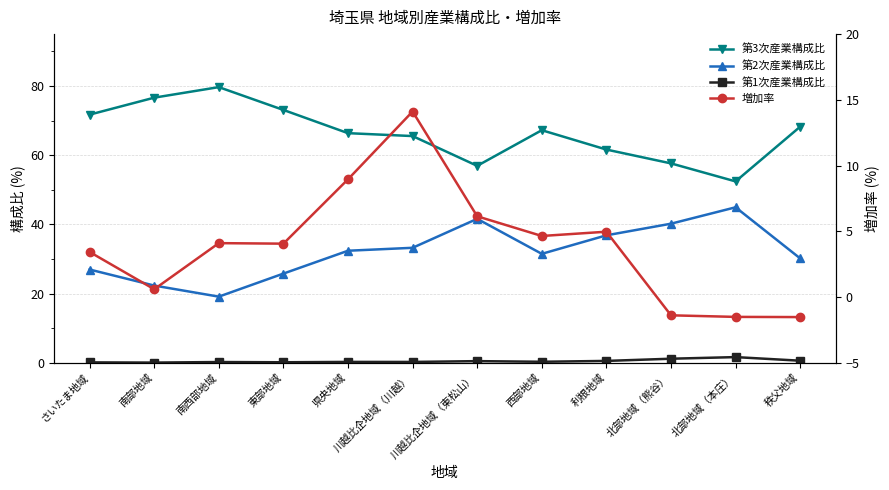

Where does the 第3次産業構成比 series first go above 67?

さいたま地域